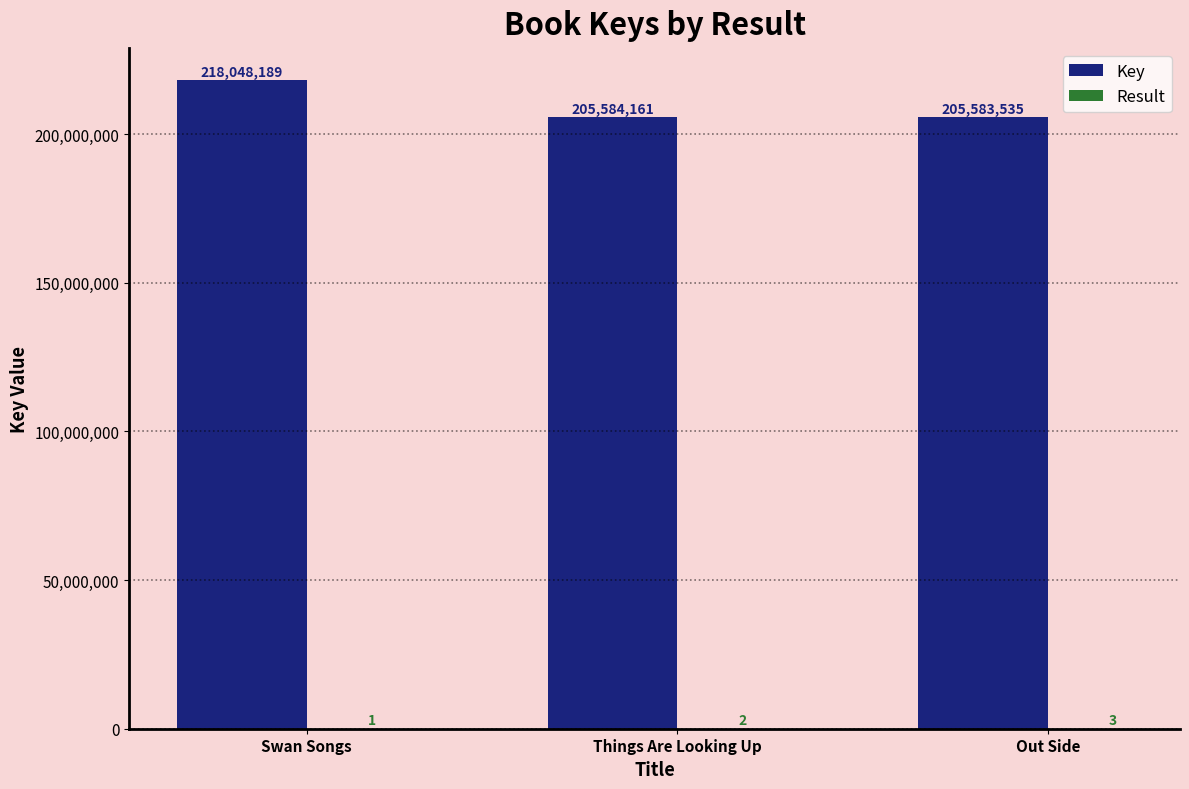

How many groups of bars are there?

3